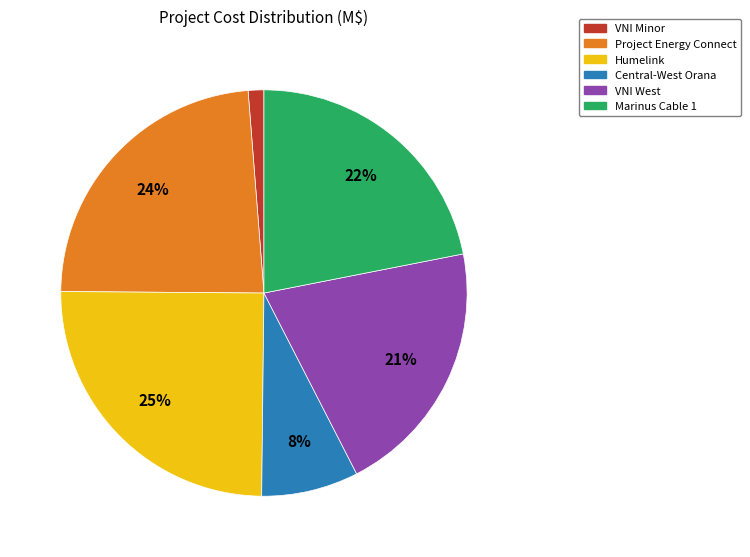

Is it true that VNI West is 21% of the pie?

True